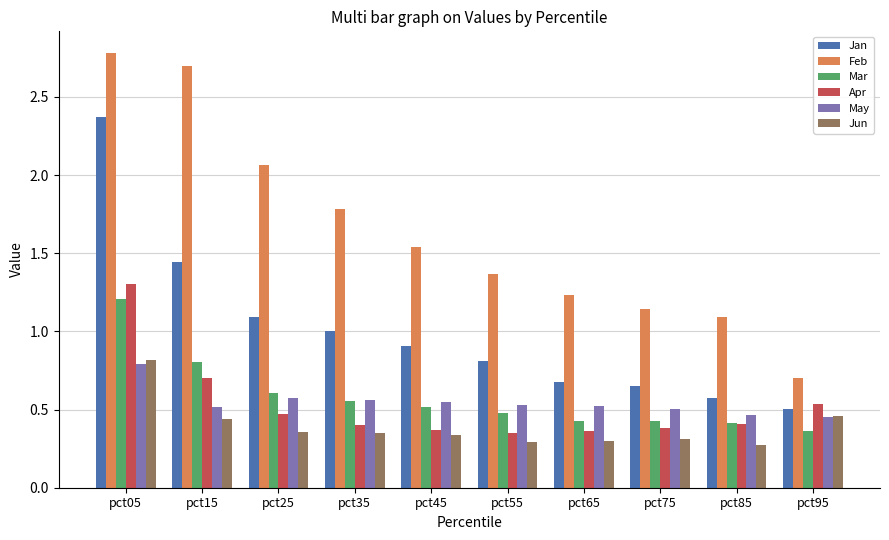

Which series has the largest total across all categories?

Feb